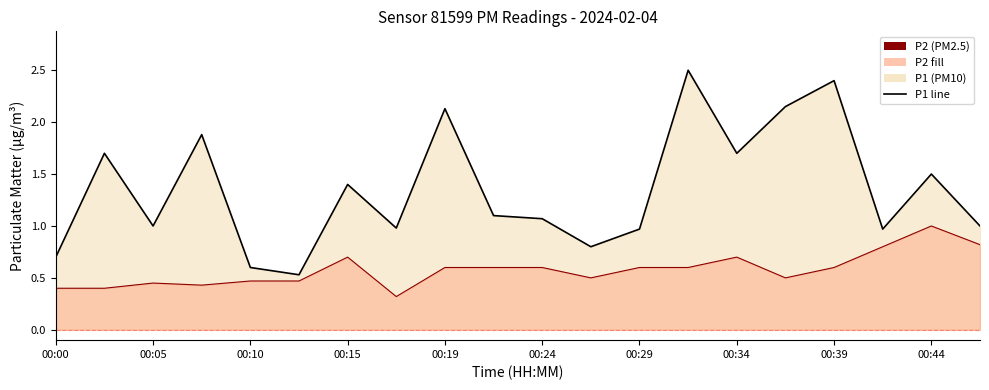

Which series changed the most between 00:07 and 00:37?

P1